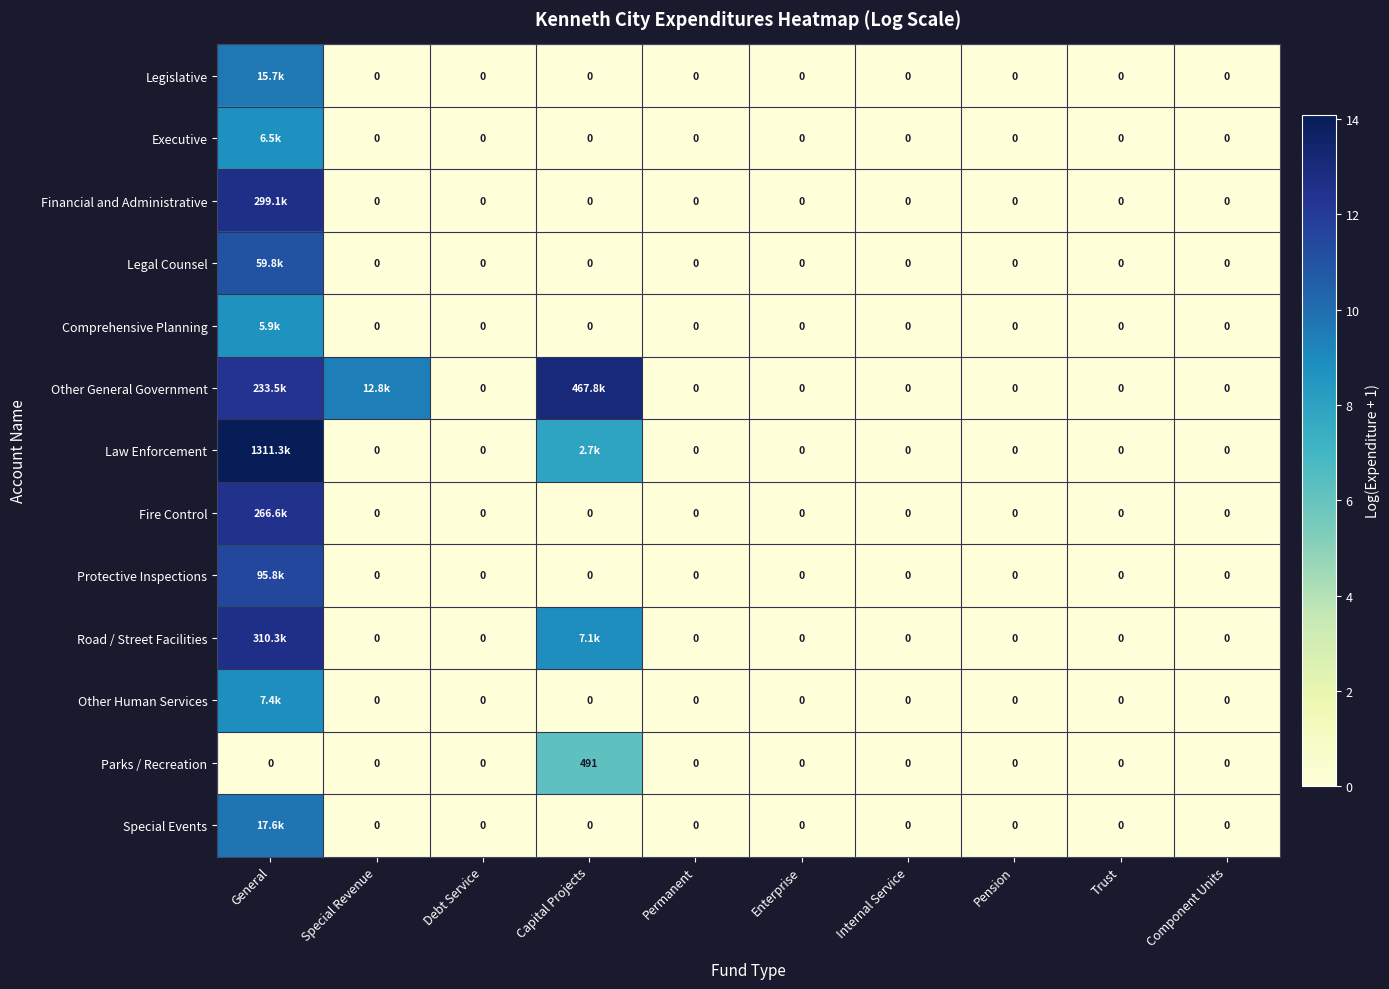

At how many categories does at least one series exceed 8?

3